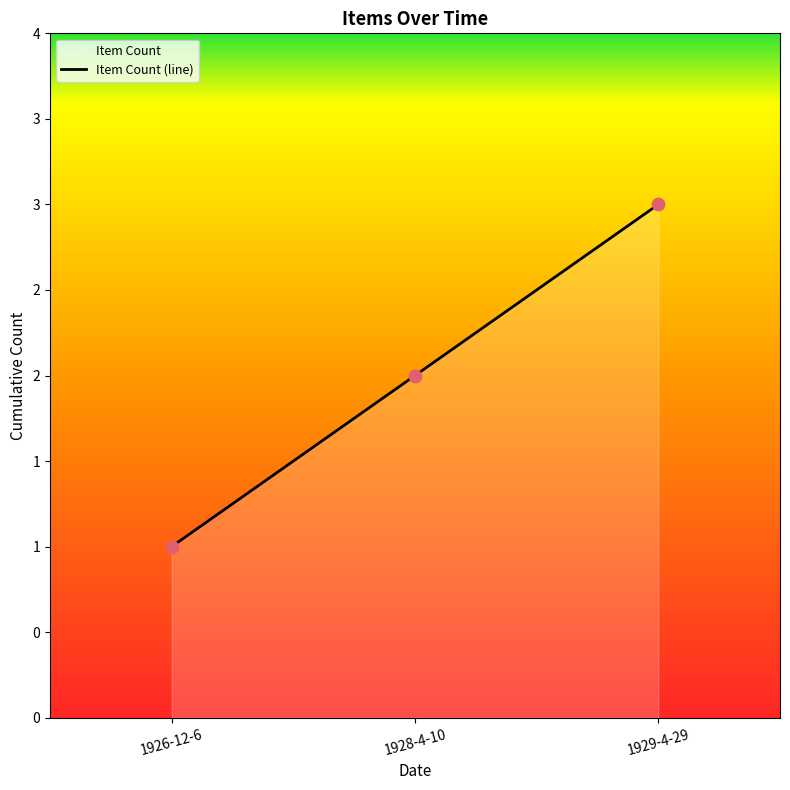

Between 1928-4-10 and 1929-4-29, which is larger?

1929-4-29